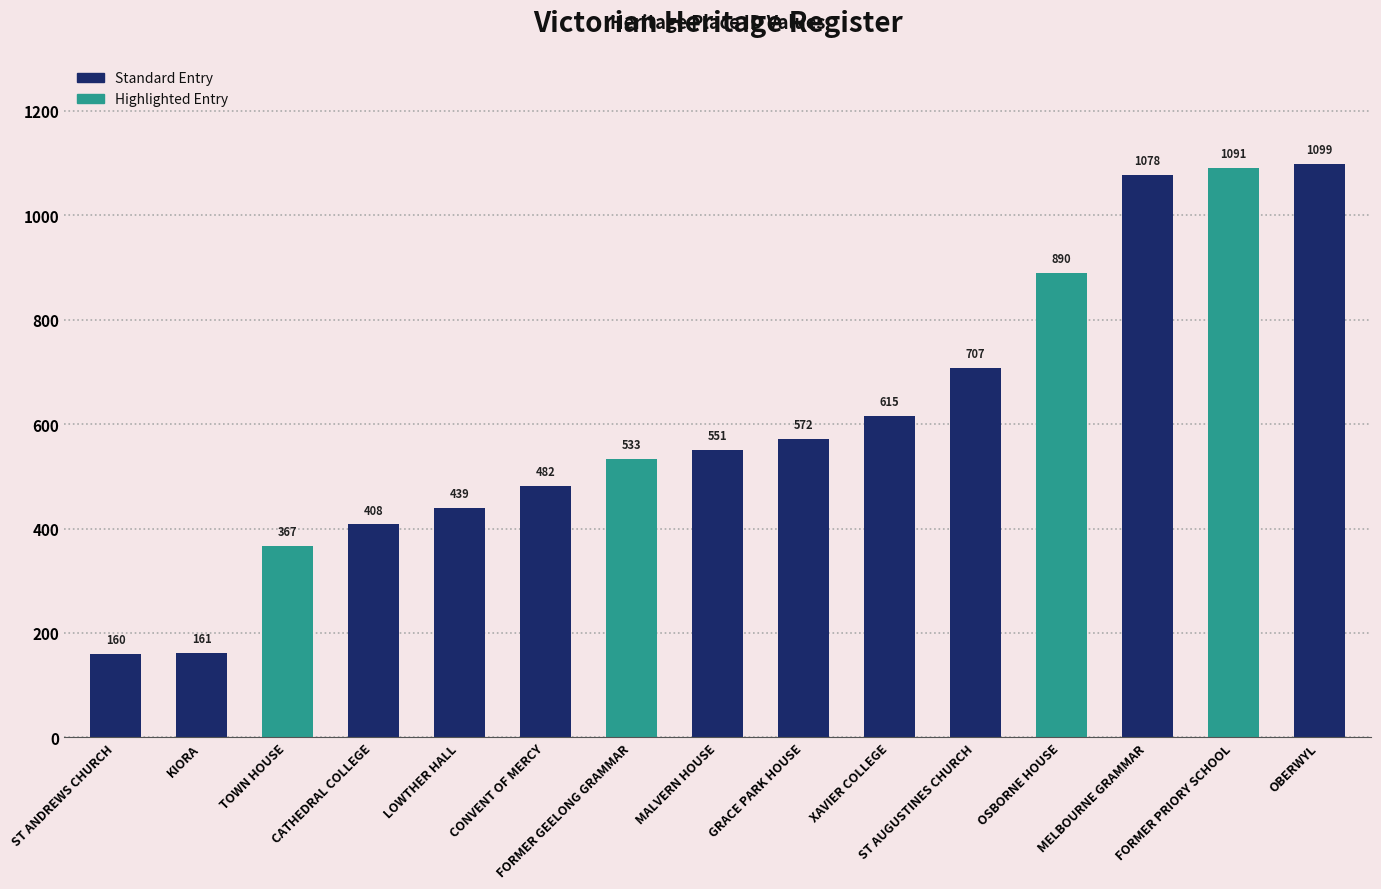

What is the change in value from FORMER GEELONG GRAMMAR to OBERWYL?

+566